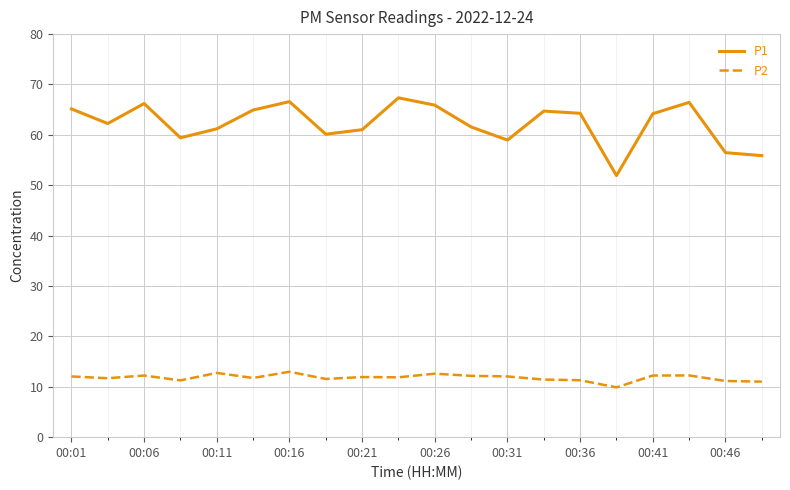

Which series has the widest spread of values?

P1